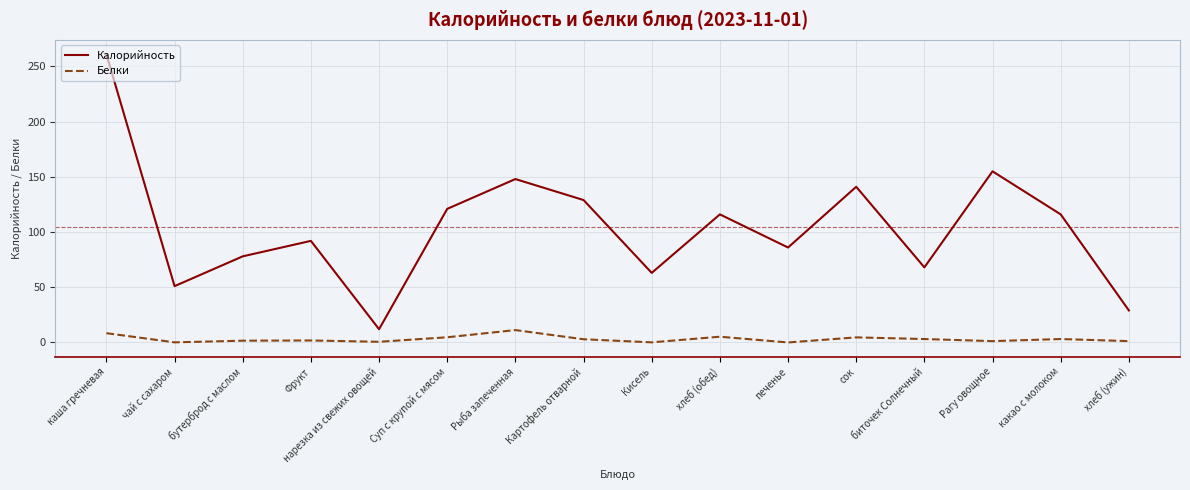

Where is the first local minimum for Калорийность?

чай с сахаром